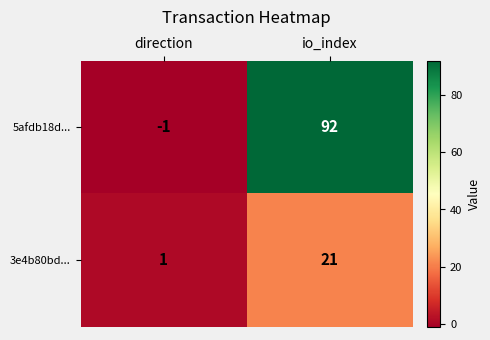

How many distinct data groups are displayed?

2